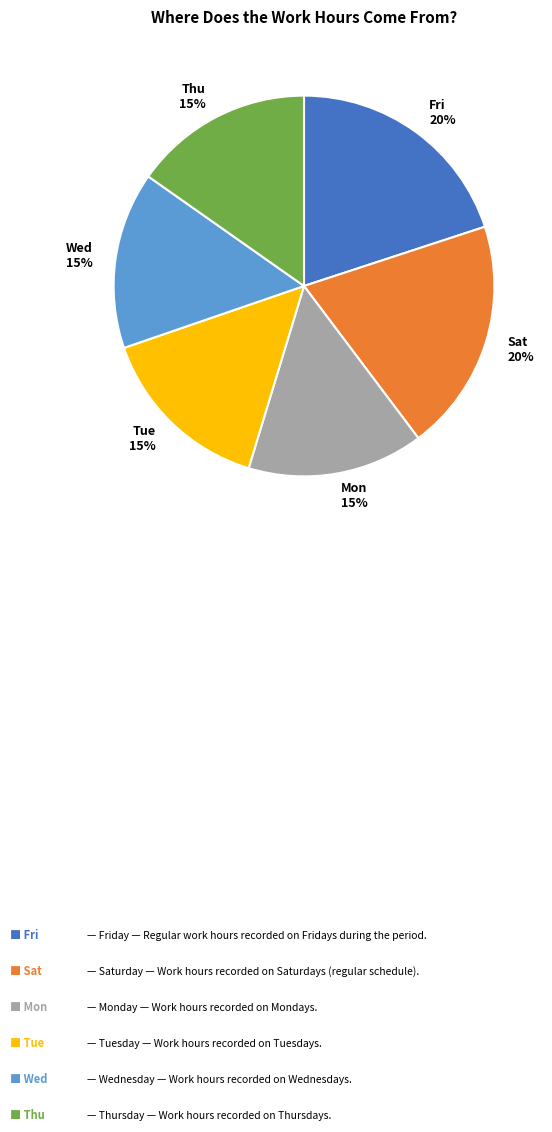

Is the sum of Mon and Wed greater than half?

No